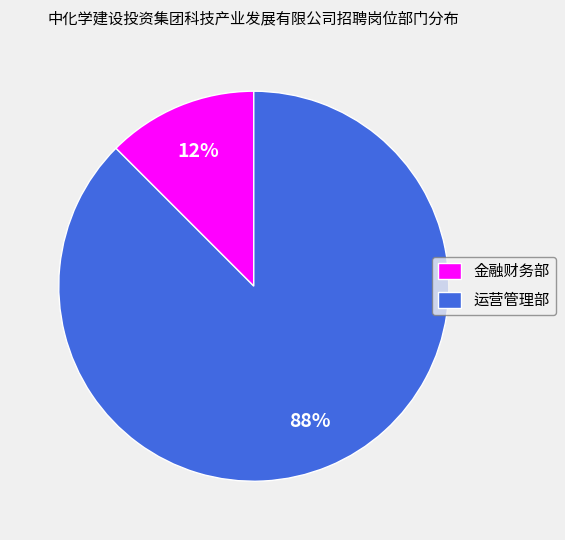

To the nearest percent, what is the combined percentage of 运营管理部 and 金融财务部?

100%